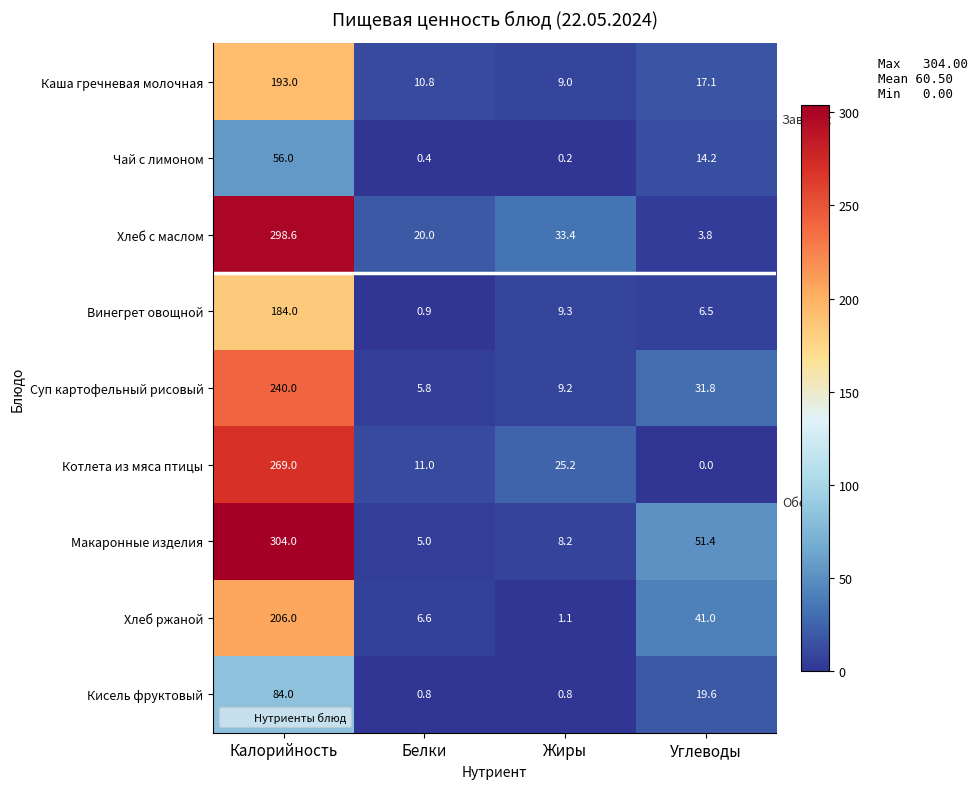

Which category has the highest value in the Чай с лимоном series?

Калорийность